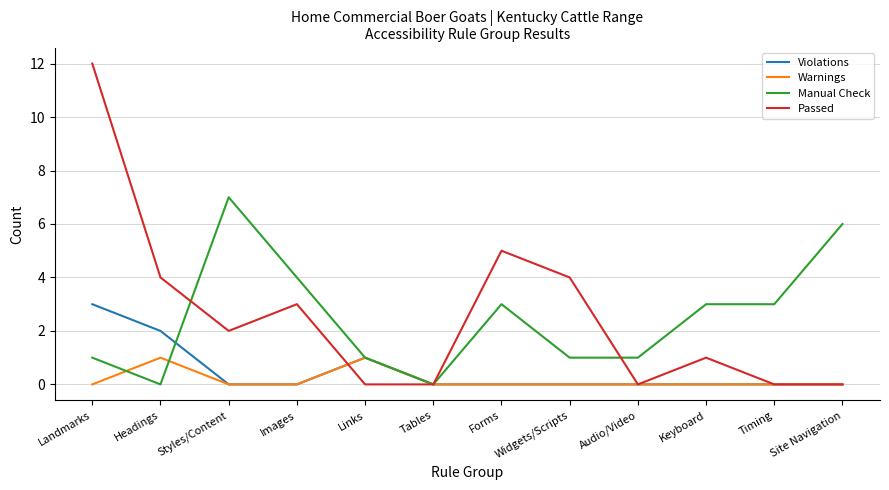

What is the total value across all series at Keyboard?

4